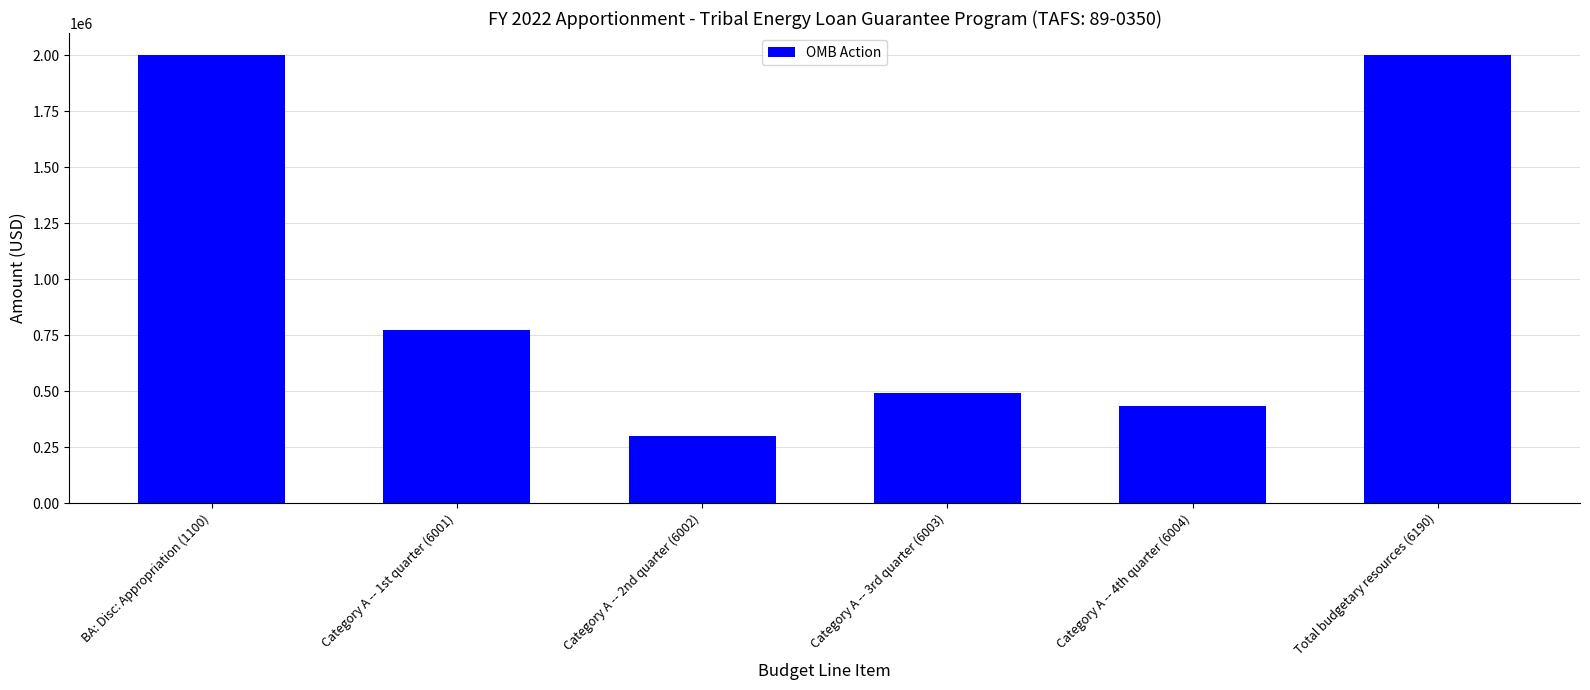

What is the greatest value displayed?

2000000